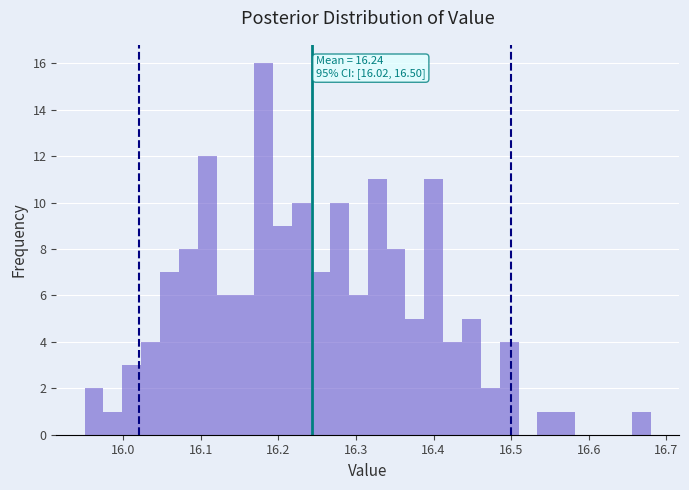

Read against the x-axis, roughly where is the centre of the tallest bar?

16.18